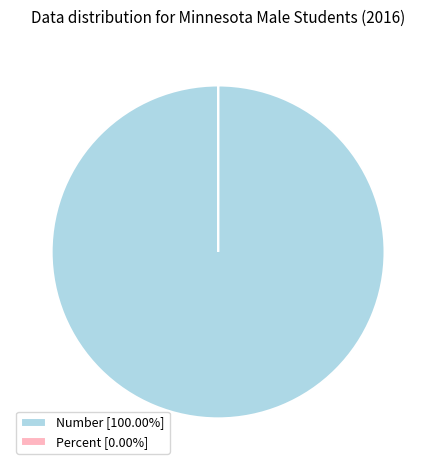

Does any single category account for the majority?

Yes